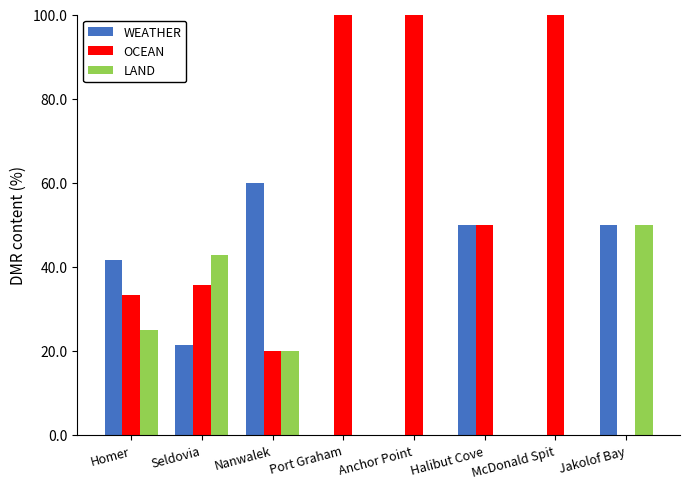

At which label is OCEAN closest to 50?

Halibut Cove